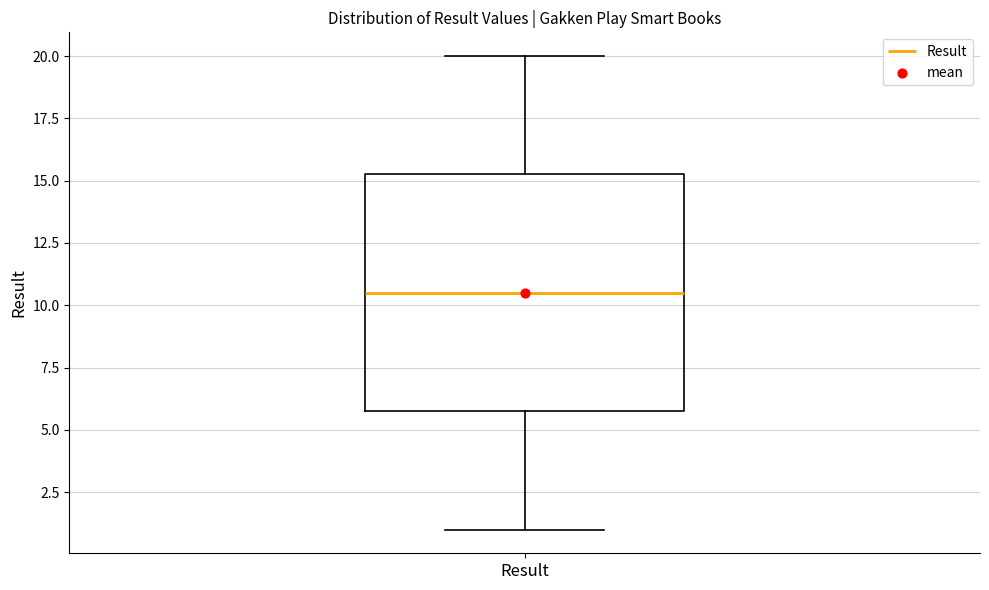

Read this box plot against the y-axis: the position of the median line, the range covered by the box, and the ends of both whiskers. The values are not printed on the chart, so give them approximately, as read against the axis.

median 10.5, box 6.0 to 15.5, whiskers 1.0 to 20.0